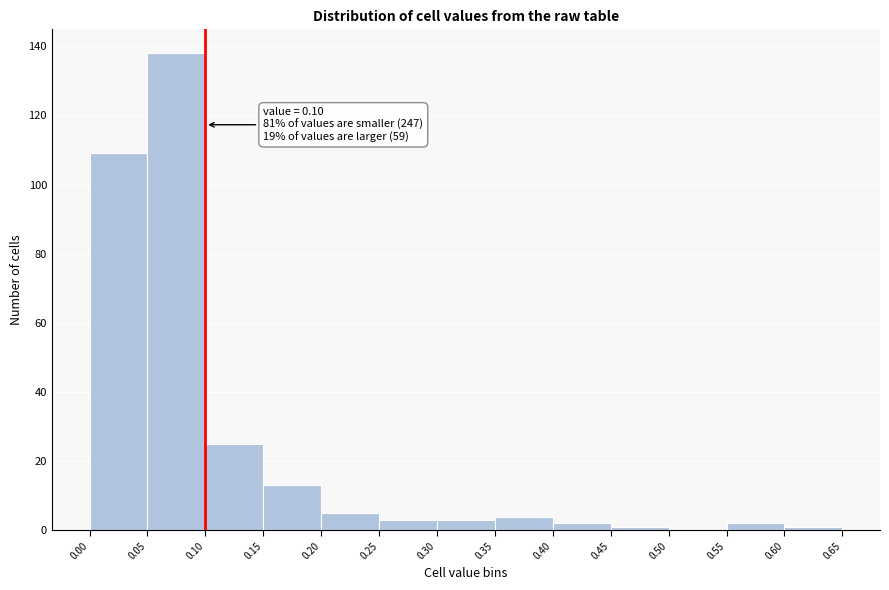

Which range on the x-axis has the tallest bar?

0.05 to 0.10